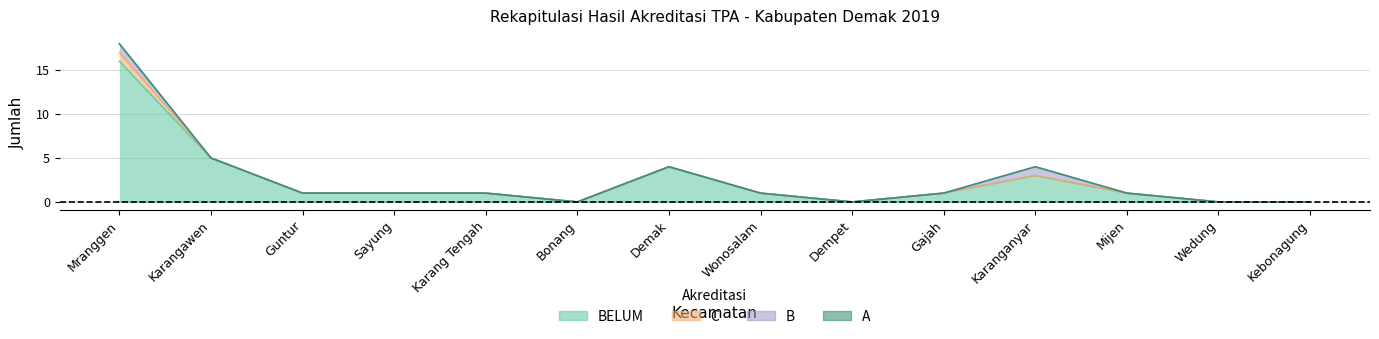

What are all the series names shown in the legend?

A, B, C, BELUM